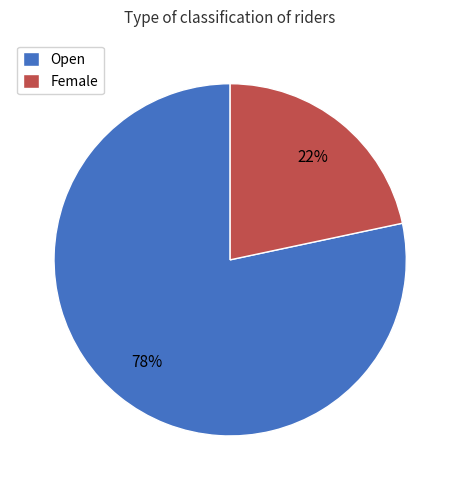

Which category has the smallest portion of the pie?

Female